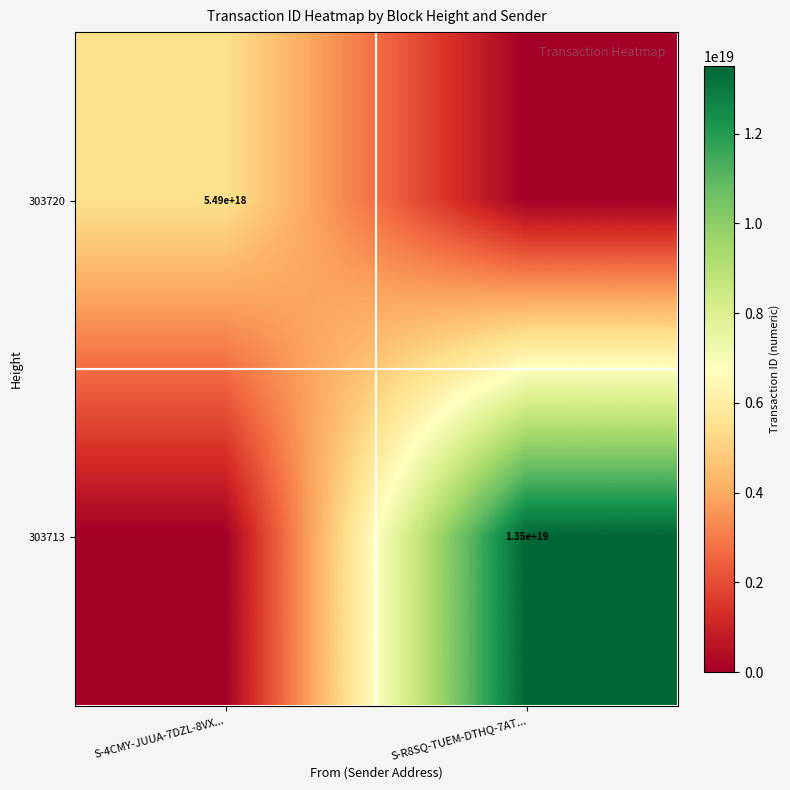

The 303713 series shows 22094785860579168256 at S-R8SQ-TUEM-DTHQ-7AT.... True or false?

False